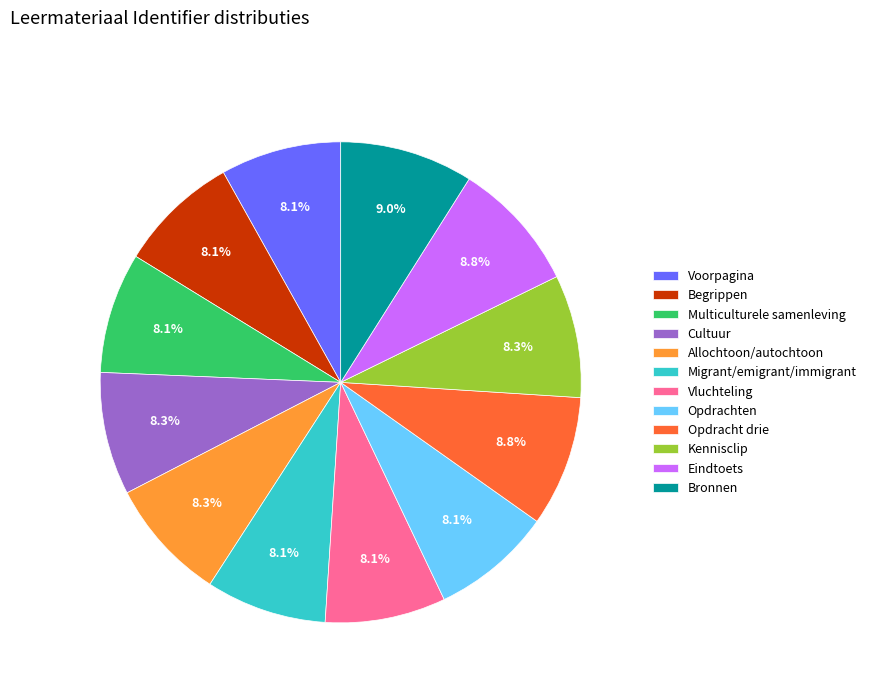

How much of the chart is everything except Multiculturele samenleving?

91.9%